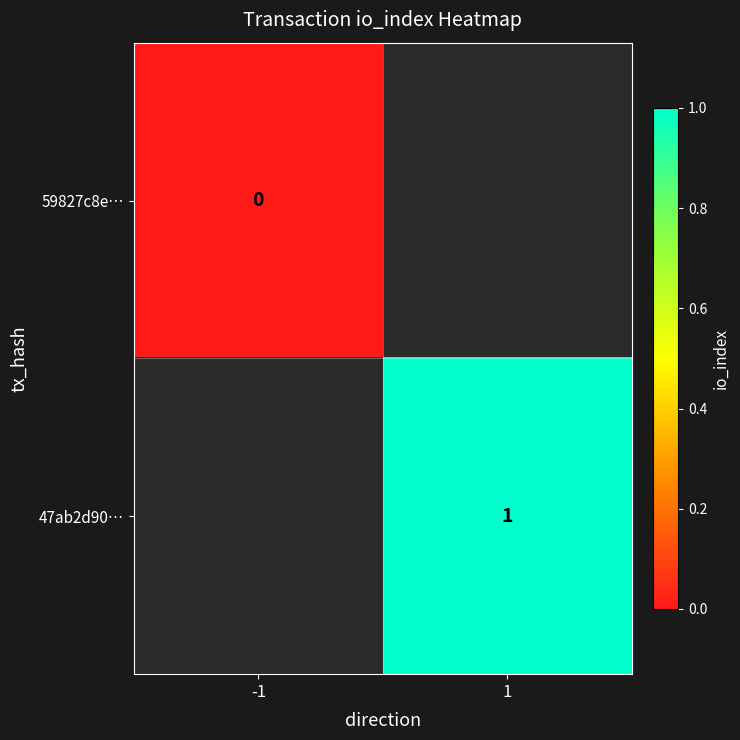

Which category has the lowest value across all series?

-1